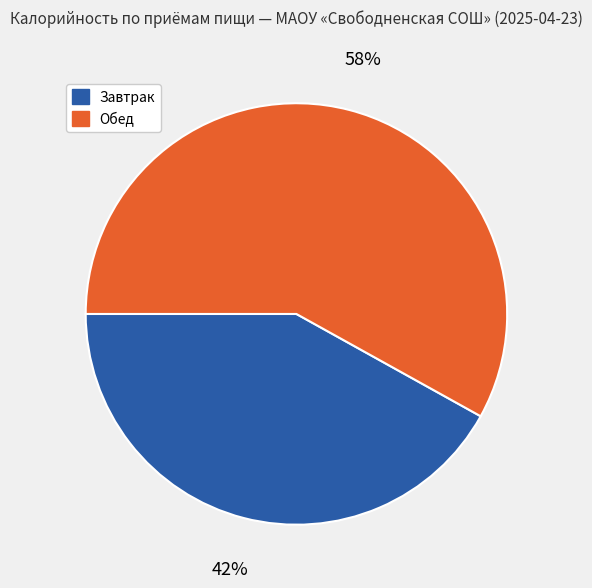

Is there a majority slice in this chart?

Yes